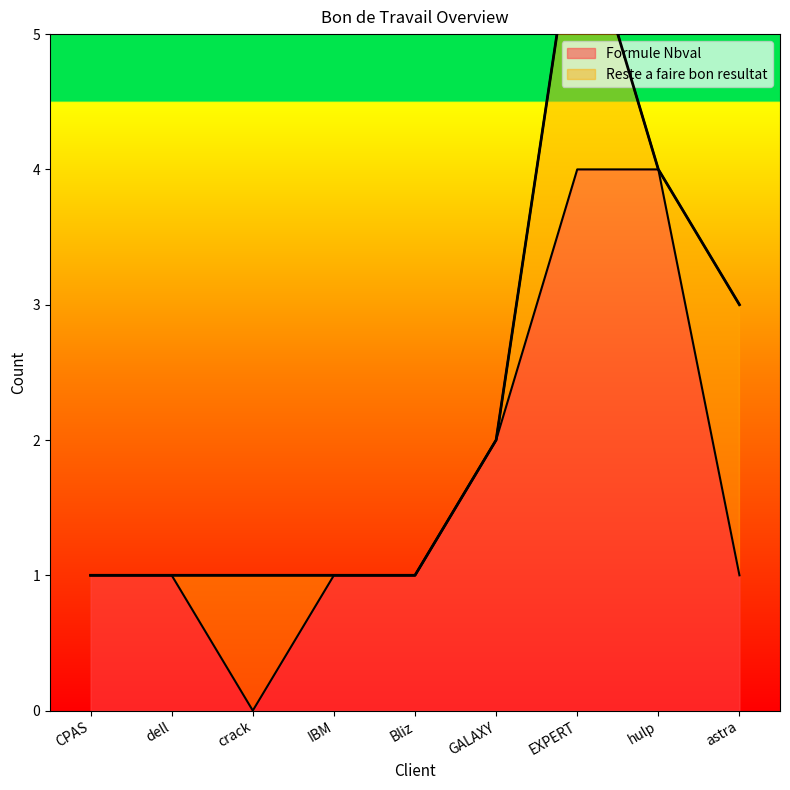

The chart shows a value of 1 at dell. True or false?

True